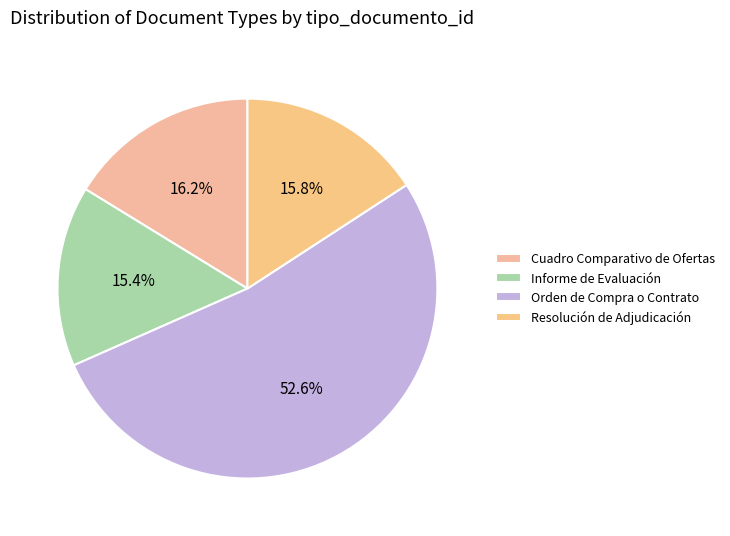

How many segments does this pie chart have?

4